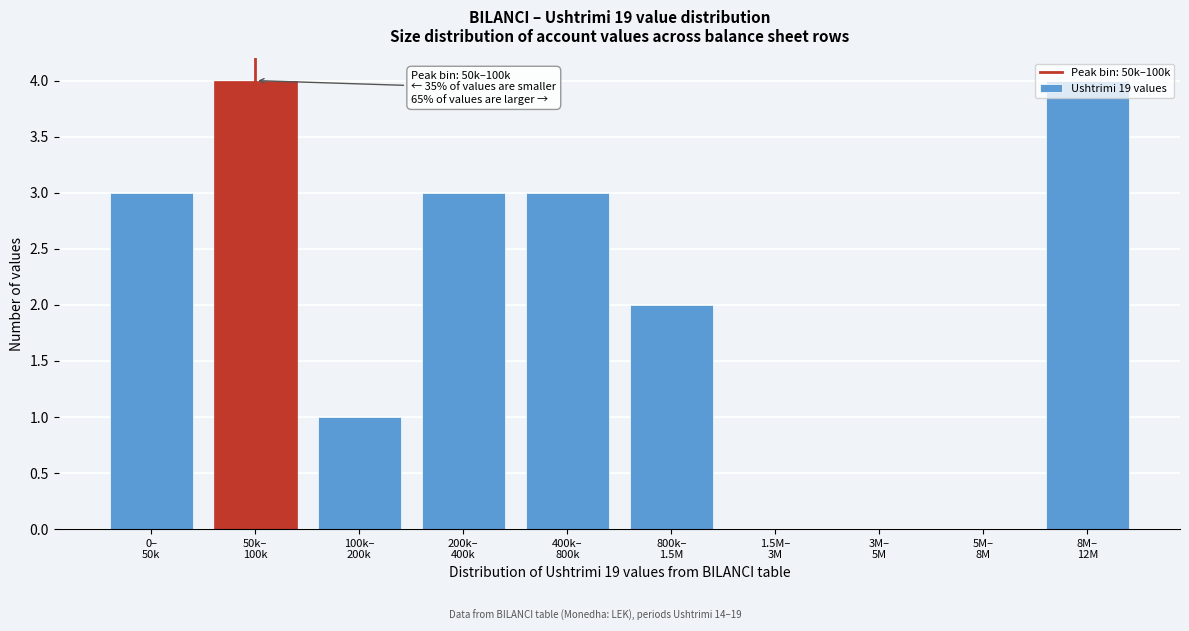

What is the sum of all values?

20